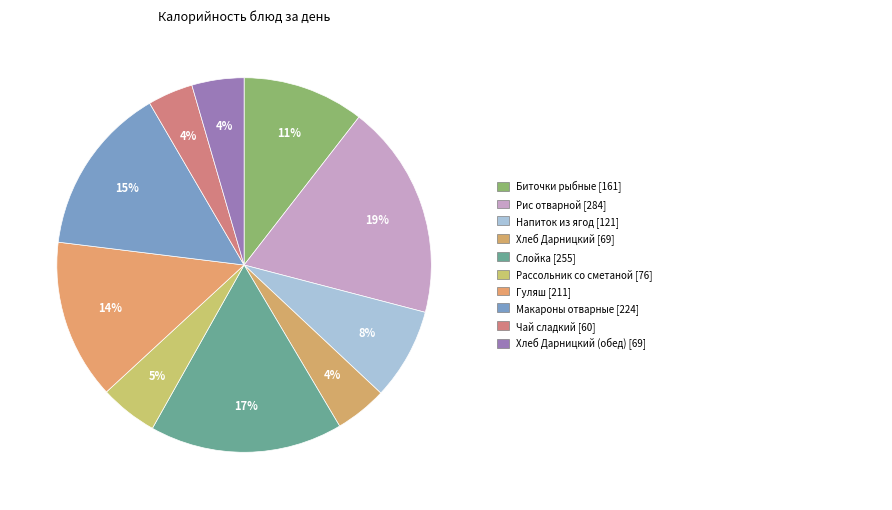

How many slices are in this pie chart?

10